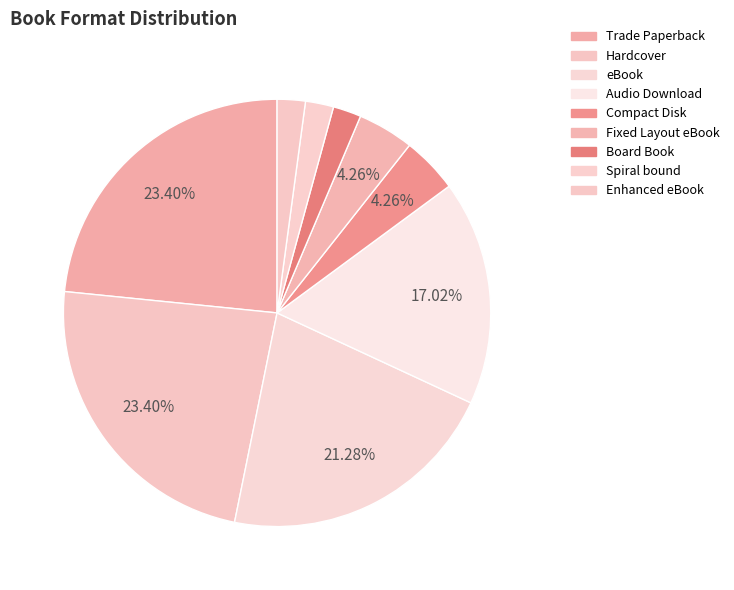

What is the total percentage of Enhanced eBook and Spiral bound?

4.3%